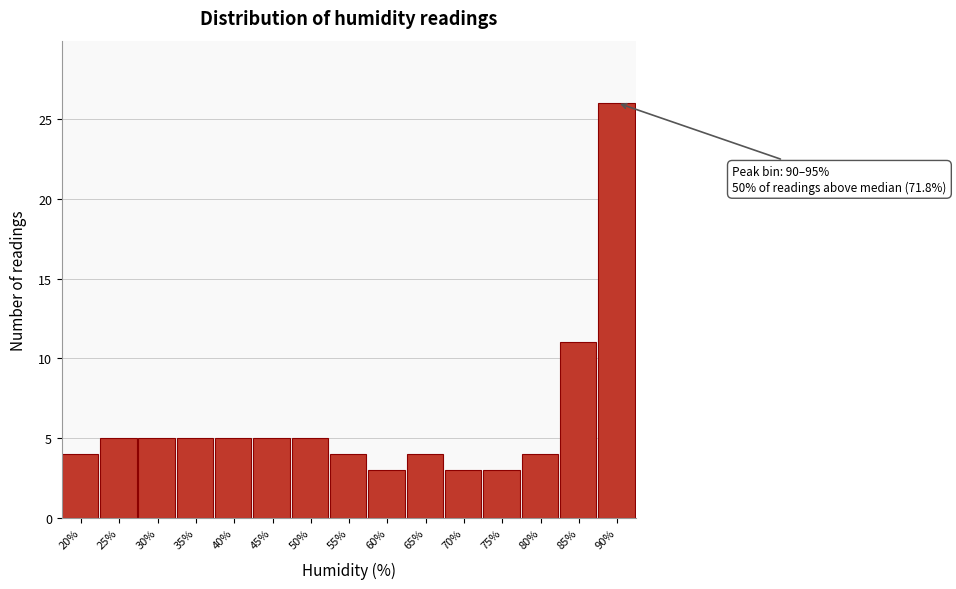

Reading left to right, what are all the values shown in this chart?

20%=4	25%=5	30%=5	35%=5	40%=5	45%=5	50%=5	55%=4	60%=3	65%=4	70%=3	75%=3	80%=4	85%=11	90%=26